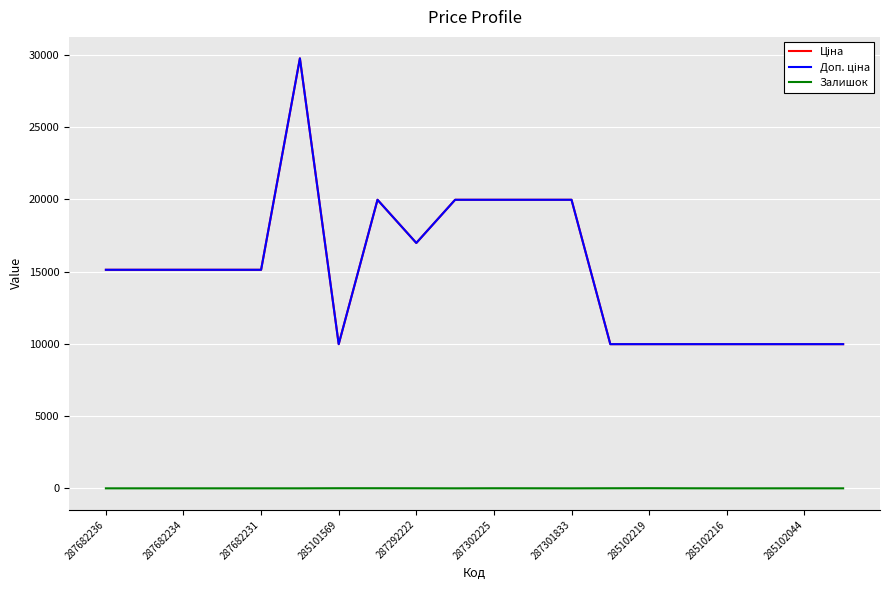

Does the chart have visible grid lines?

Yes